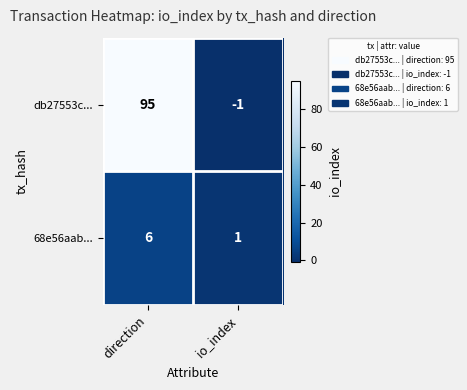

The value of db27553c... at io_index is -1. True or false?

True